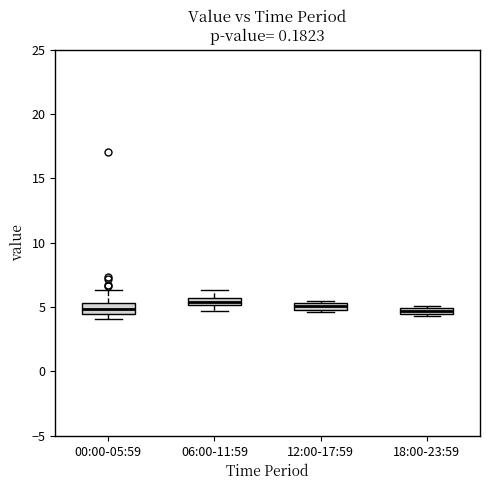

Where is the lower edge of the box for 06:00-11:59 on the y-axis? The values are not printed on the chart, so give them approximately, as read against the axis.

5.0